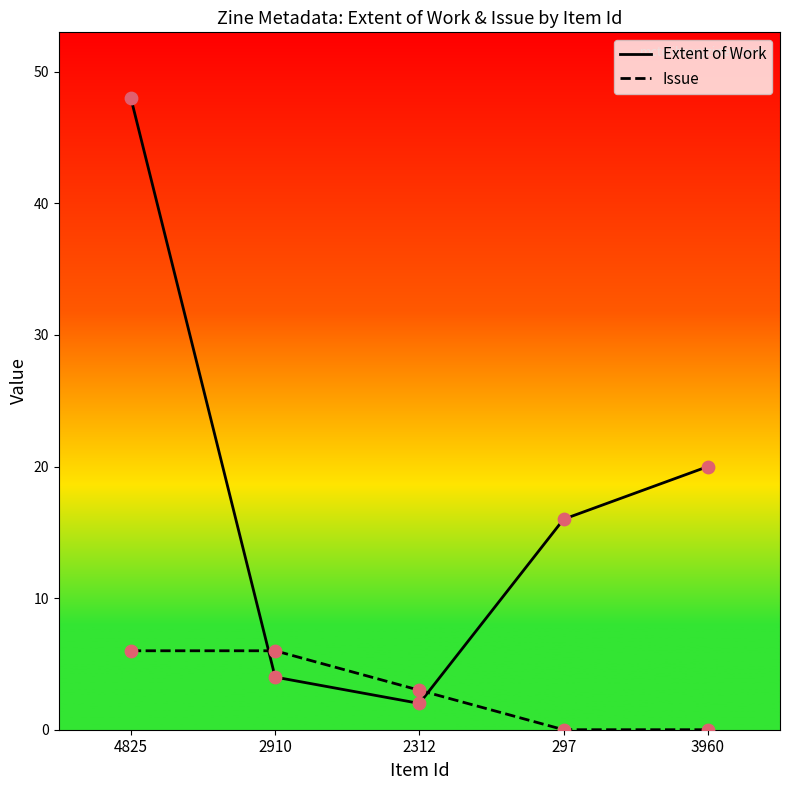

Is the value of Issue at 297 greater than the value of Extent of Work at 297?

No